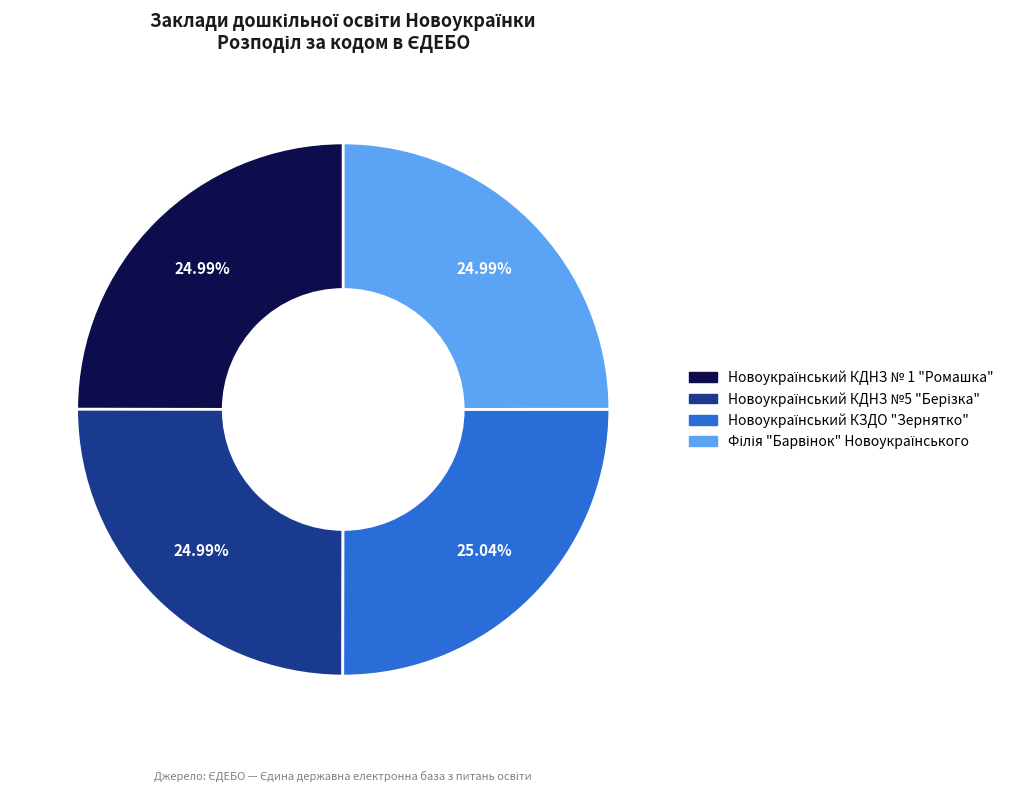

Does any single category account for the majority?

No